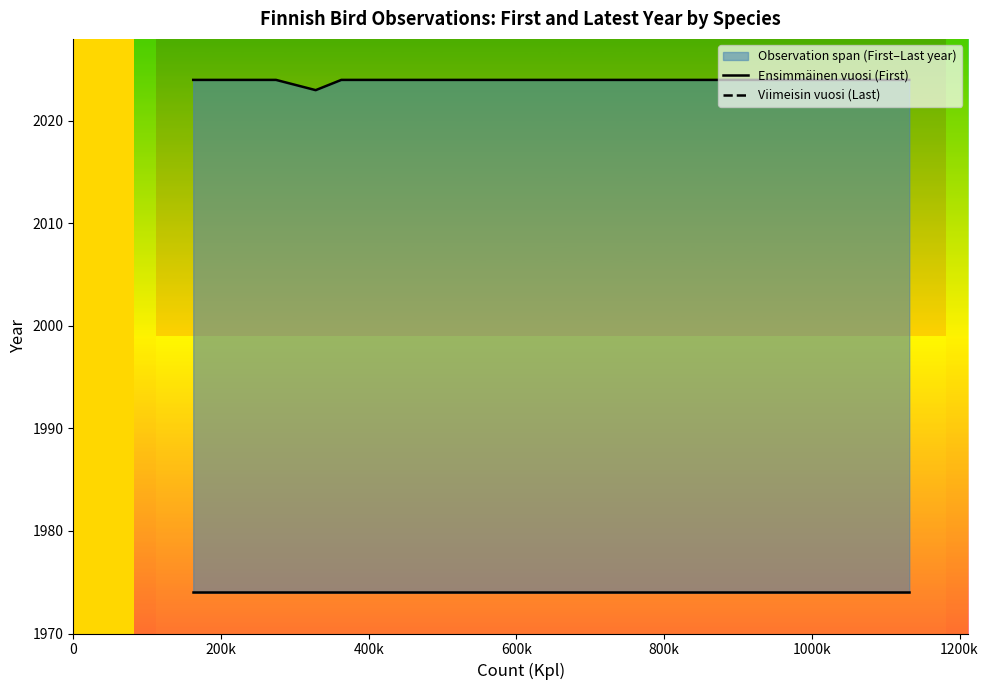

What is the total value across all series at 200k?

3998